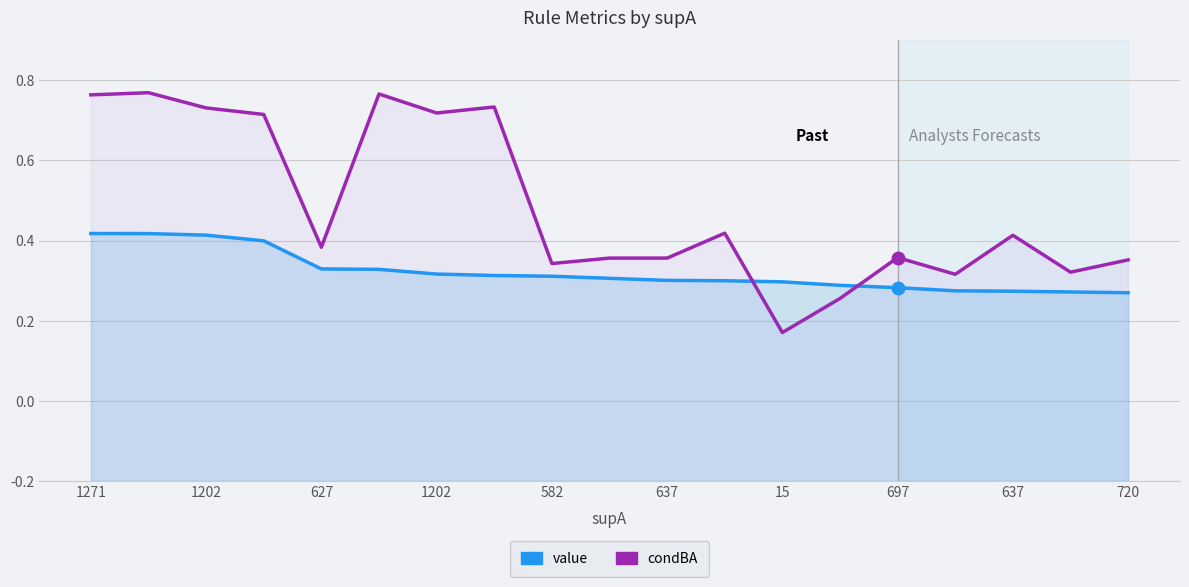

What is the label of the 14th point from the left?

13